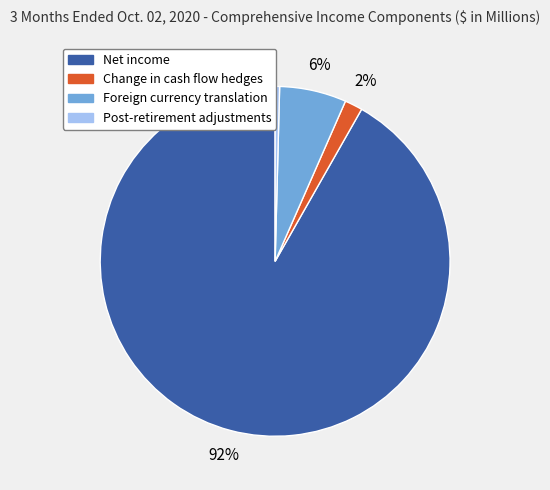

To the nearest percent, what is the average slice percentage?

25%